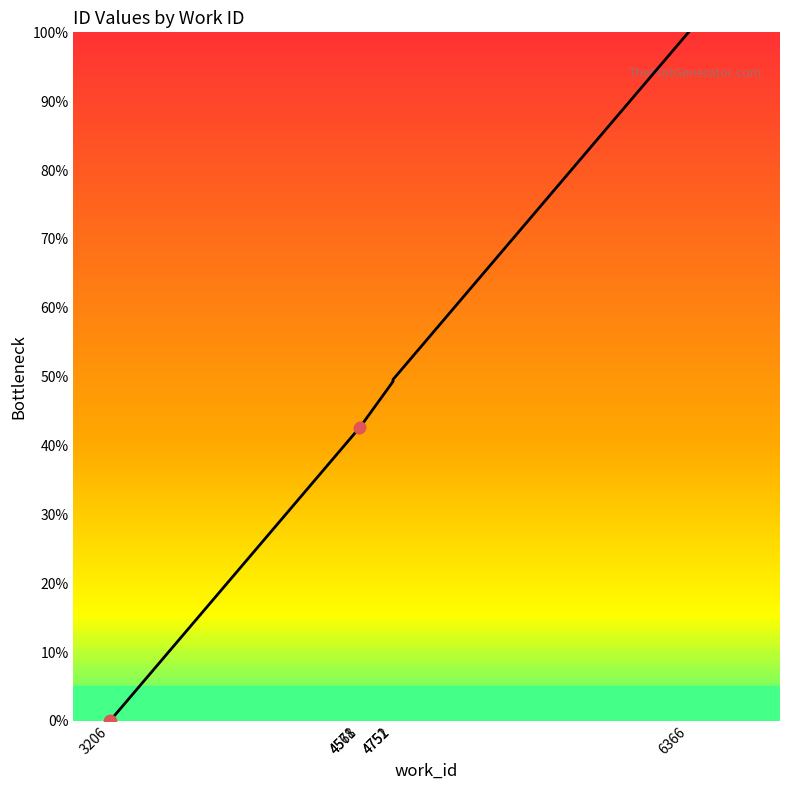

Between 4752 and 4568, which is larger?

4752